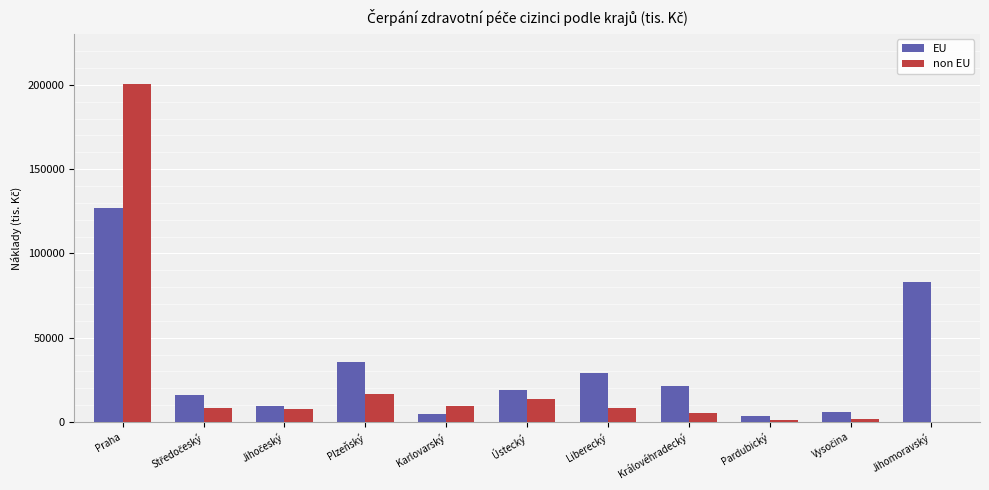

Which category has the highest value in the EU series?

Praha